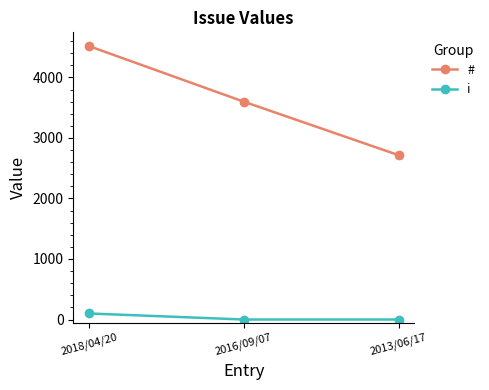

How many data points in # are less than 3600?

1